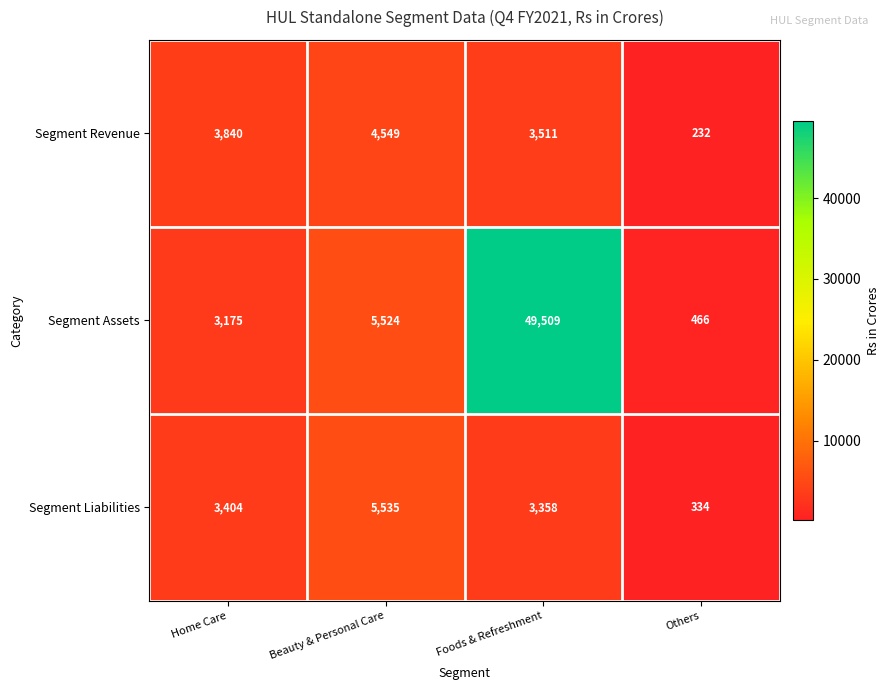

Reading left to right, list all the values displayed in this chart.

Segment Revenue: Home Care=3840	Beauty & Personal Care=4549	Foods & Refreshment=3511	Others=232
Segment Assets: Home Care=3175	Beauty & Personal Care=5524	Foods & Refreshment=49509	Others=466
Segment Liabilities: Home Care=3404	Beauty & Personal Care=5535	Foods & Refreshment=3358	Others=334